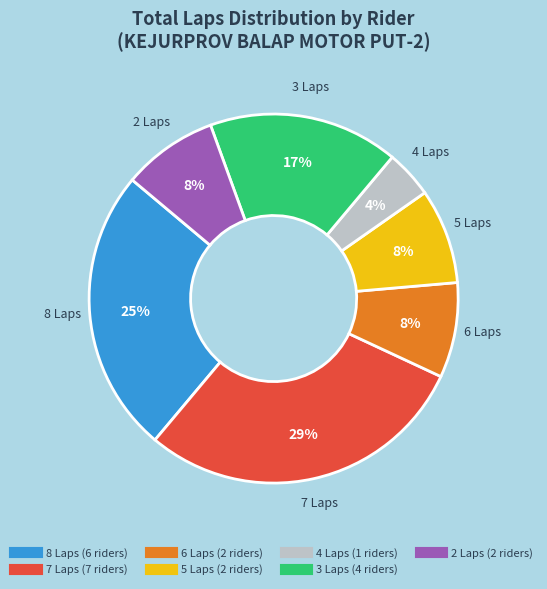

To the nearest percent, what is the difference between the largest and smallest slice percentages?

25%